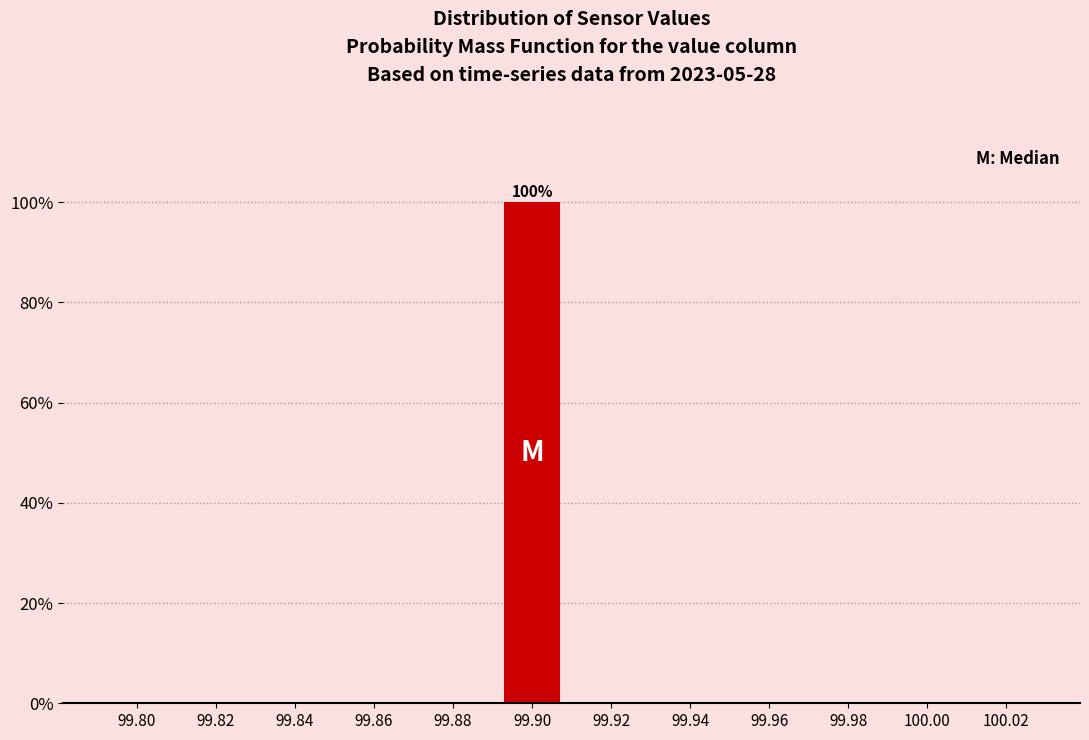

Reading left to right, extract all data points from this chart.

99.80=0	99.82=0	99.84=0	99.86=0	99.88=0	99.90=100	99.92=0	99.94=0	99.96=0	99.98=0	100.00=0	100.02=0